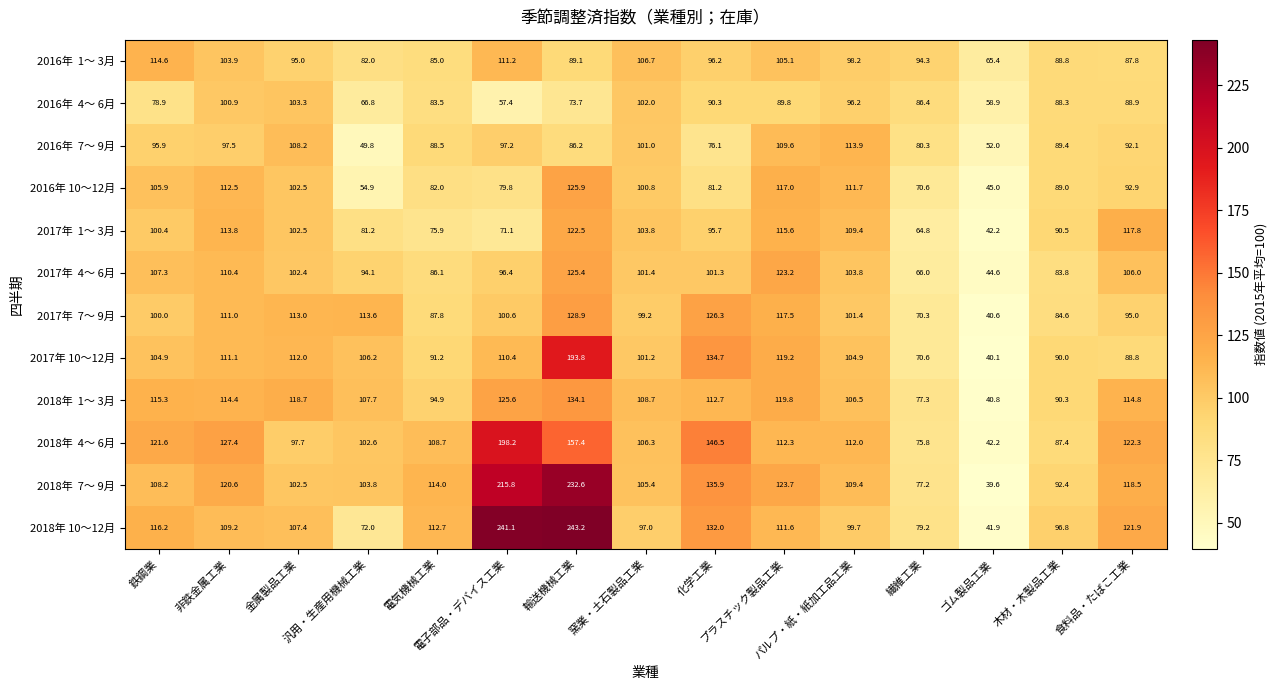

At which category is the sum across all series the highest?

輸送機械工業